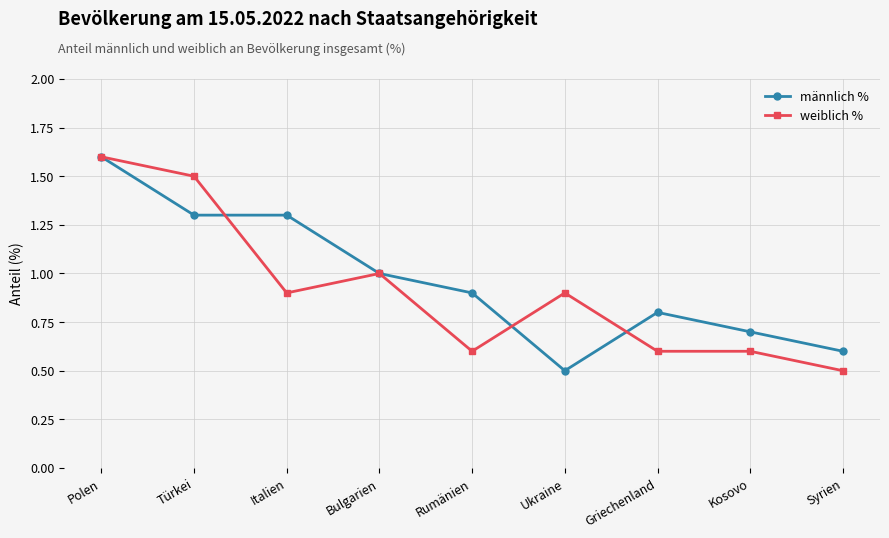

What is the total value across all series at Polen?

3.2